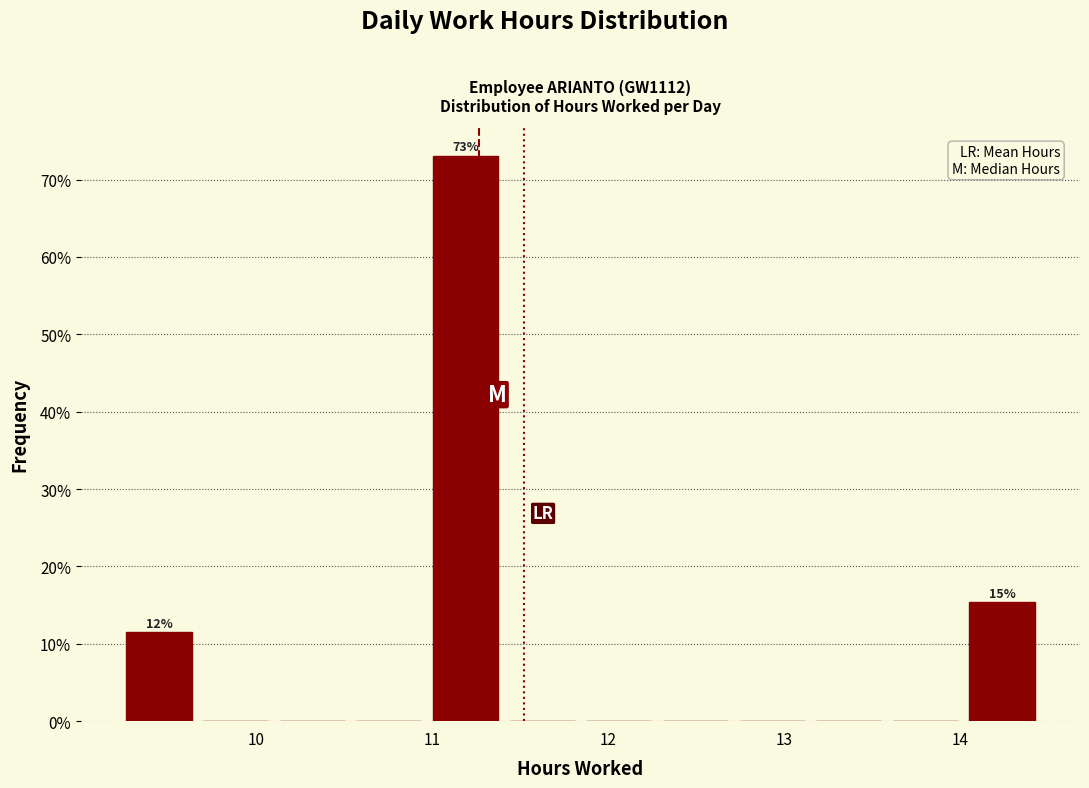

Over which range of the x-axis is the bar tallest?

11.0 to 11.4